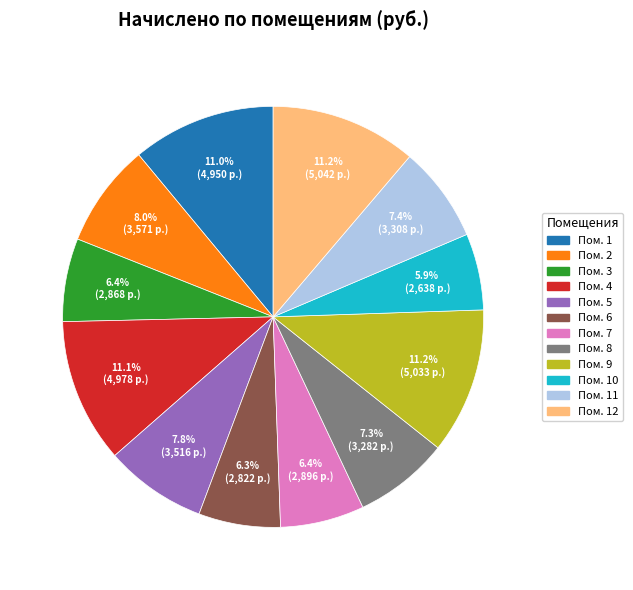

Which has a higher value, Пом. 8 or Пом. 12?

Пом. 12